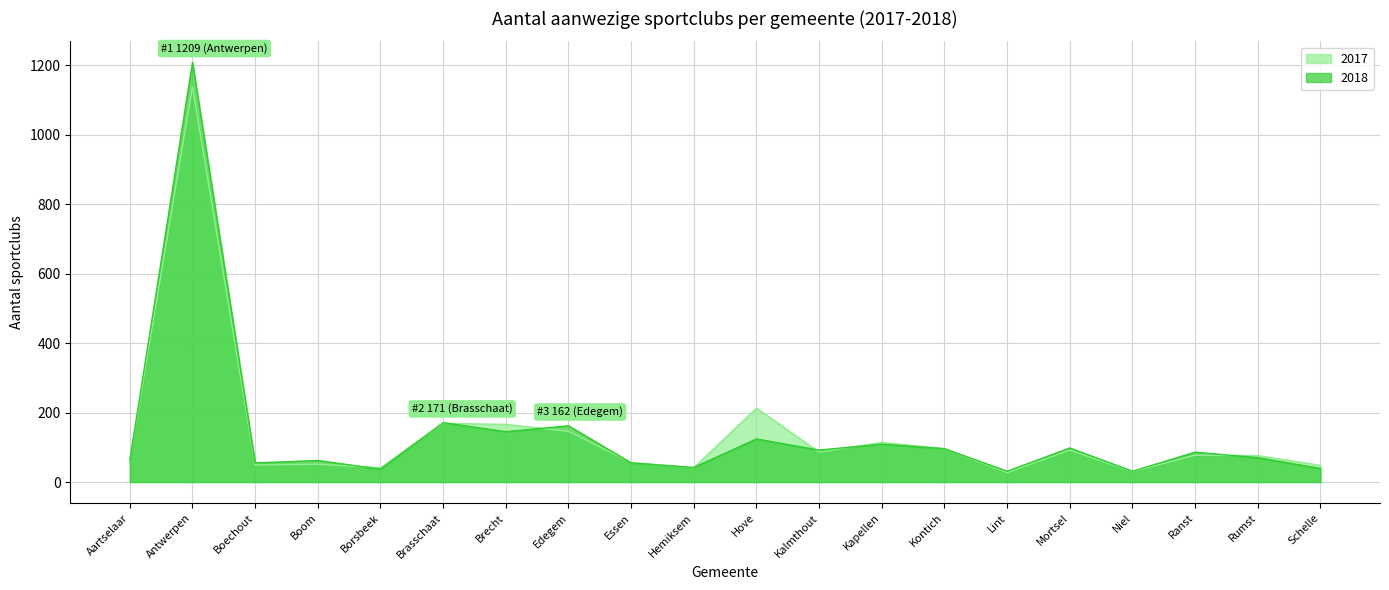

Reading left to right, extract all data points from this chart.

2017: Aartselaar=63	Antwerpen=1138	Boechout=49	Boom=51	Borsbeek=41	Brasschaat=169	Brecht=166	Edegem=146	Essen=56	Hemiksem=41	Hove=213	Kalmthout=86	Kapellen=114	Kontich=96	Lint=27	Mortsel=92	Niel=30	Ranst=77	Rumst=76	Schelle=48
2018: Aartselaar=63	Antwerpen=1209	Boechout=55	Boom=62	Borsbeek=37	Brasschaat=171	Brecht=145	Edegem=162	Essen=55	Hemiksem=42	Hove=124	Kalmthout=92	Kapellen=109	Kontich=96	Lint=31	Mortsel=98	Niel=31	Ranst=86	Rumst=70	Schelle=39